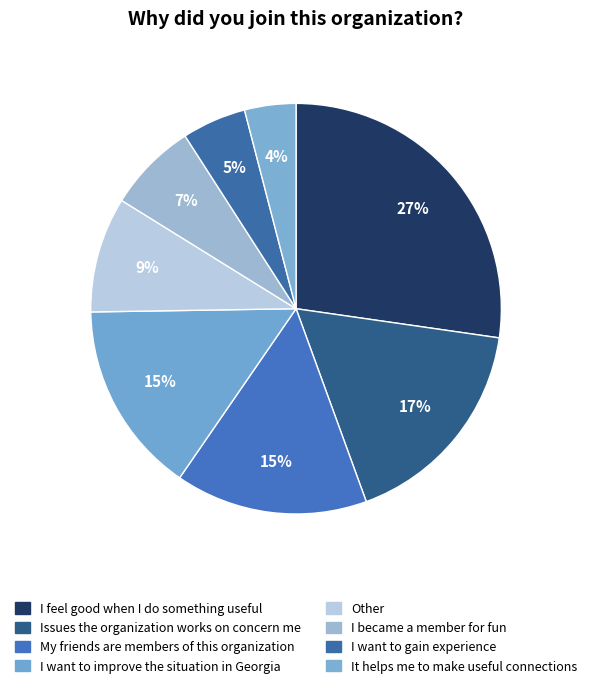

What is the change in value from I want to improve the situation in Georgia to It helps me to make useful connections?

-11